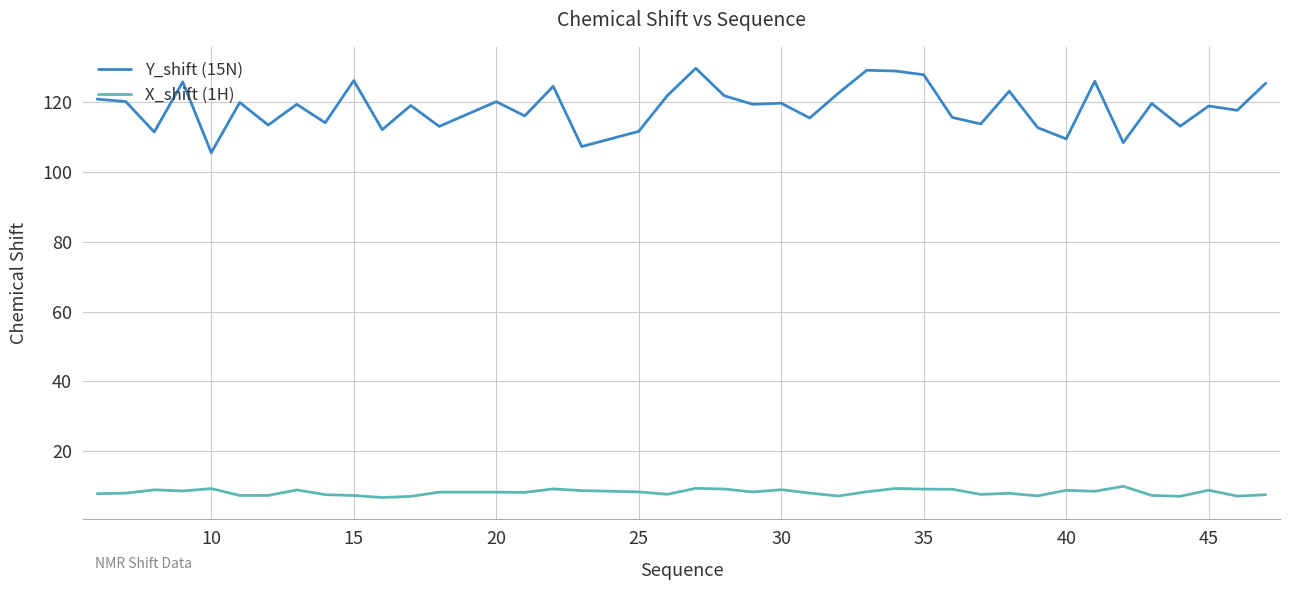

Rank the series by their average value, from lowest to highest.

X_shift (1H), Y_shift (15N)